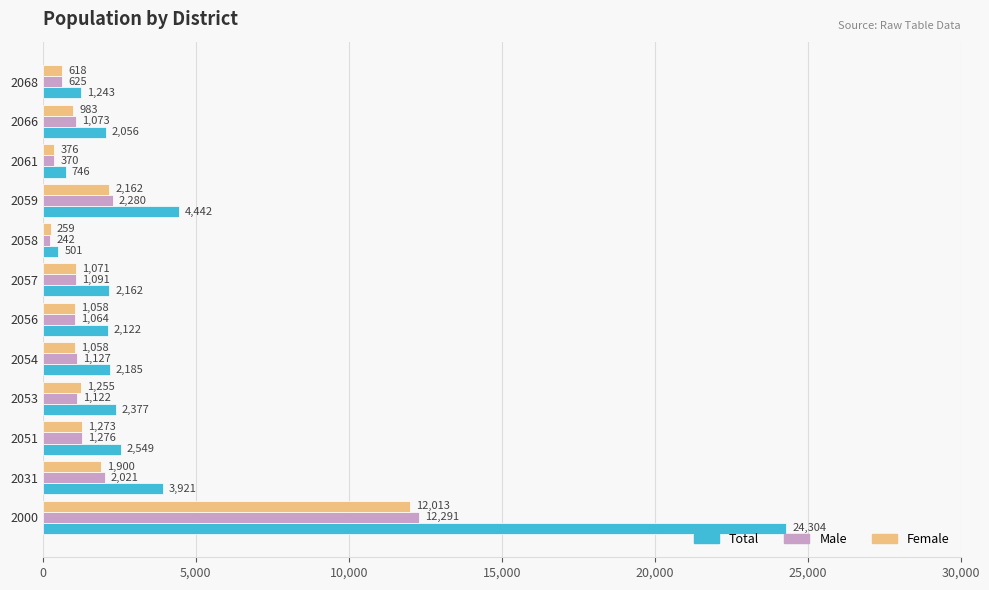

What is the approximate value of Male at 2051, to the nearest 100?

1300